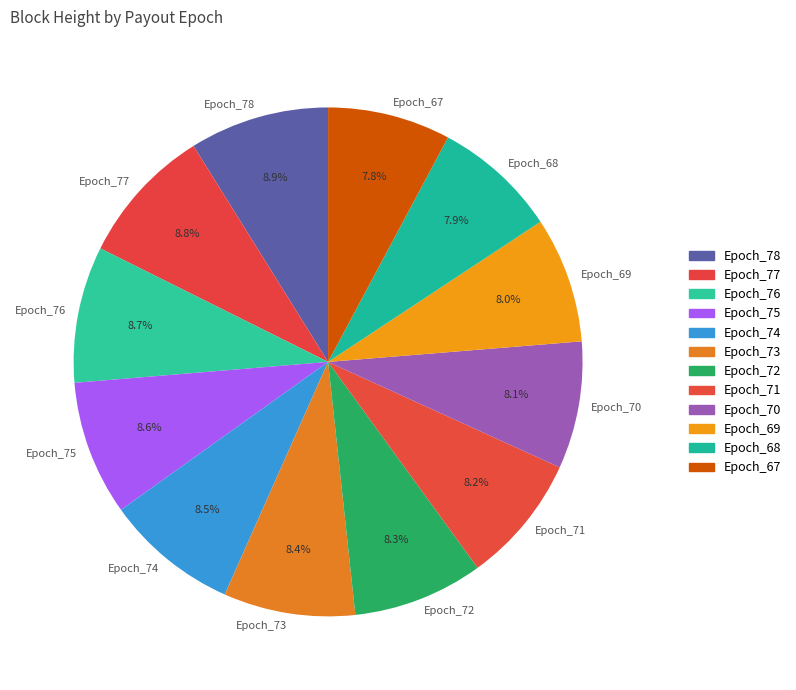

Count the number of slices in the pie.

12